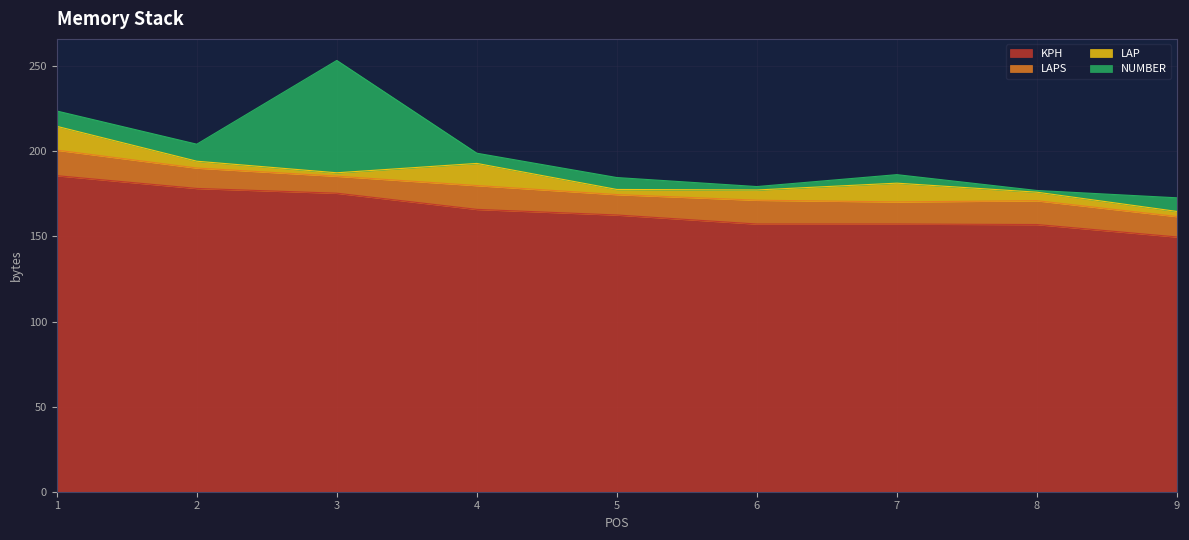

What is the value of the KPH point at the 3rd from the left?

175.4